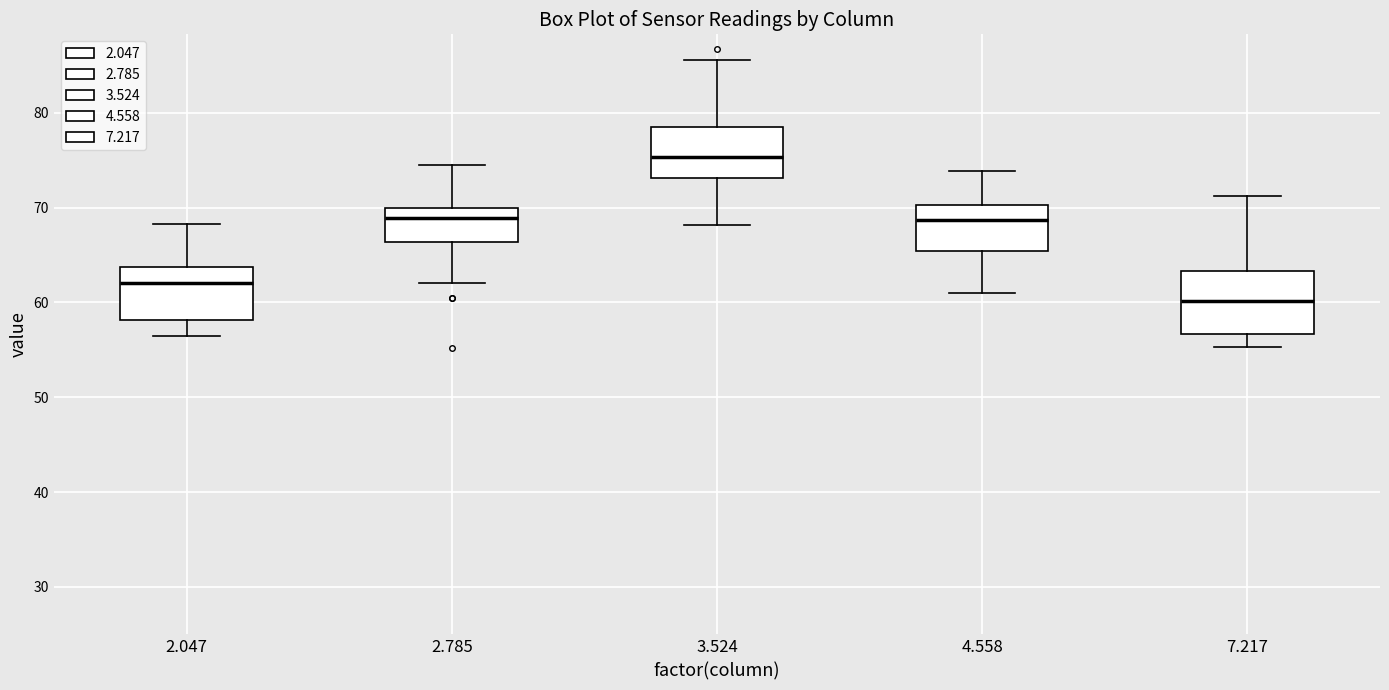

Reading left to right, transcribe this box plot: for each box, give where its median line is, the range the box spans, and where its two whiskers end, as read against the y-axis. The values are not printed on the chart, so give them approximately, as read against the axis.

2.047: median 62, box 58 to 64, whiskers 57 to 68
2.785: median 69, box 66 to 70, whiskers 62 to 75
3.524: median 75, box 73 to 79, whiskers 68 to 86
4.558: median 69, box 65 to 70, whiskers 61 to 74
7.217: median 60, box 57 to 63, whiskers 55 to 71